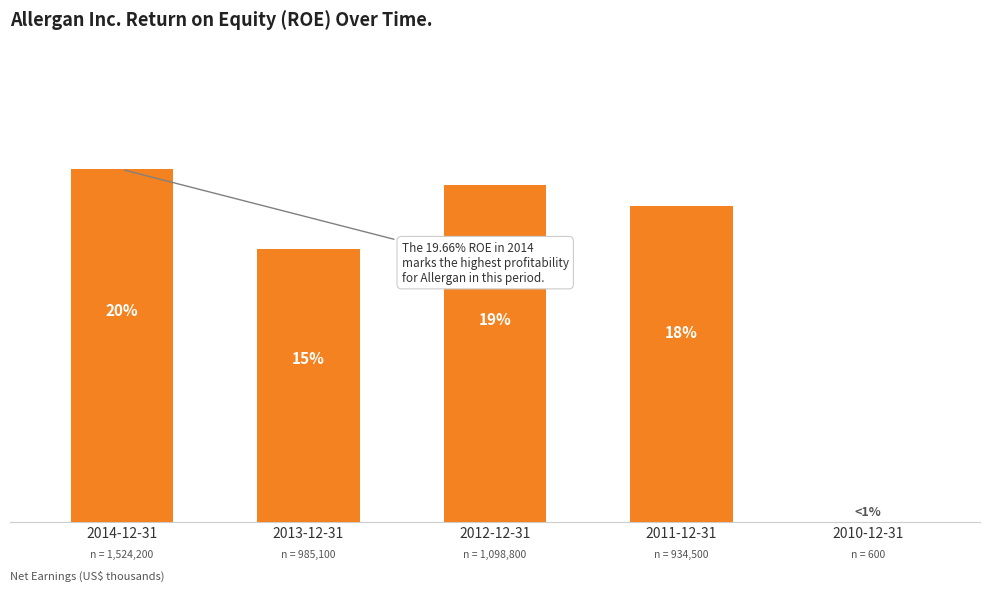

Are the bars horizontal?

No